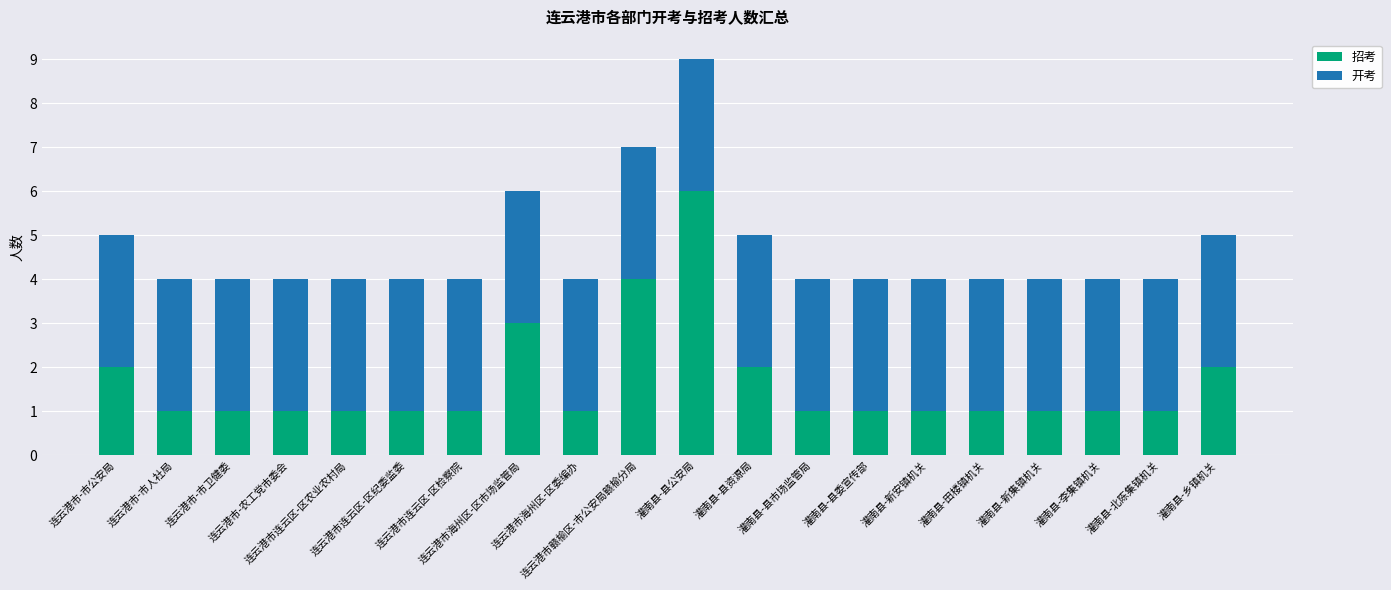

What is the highest value of the 招考 series?

6